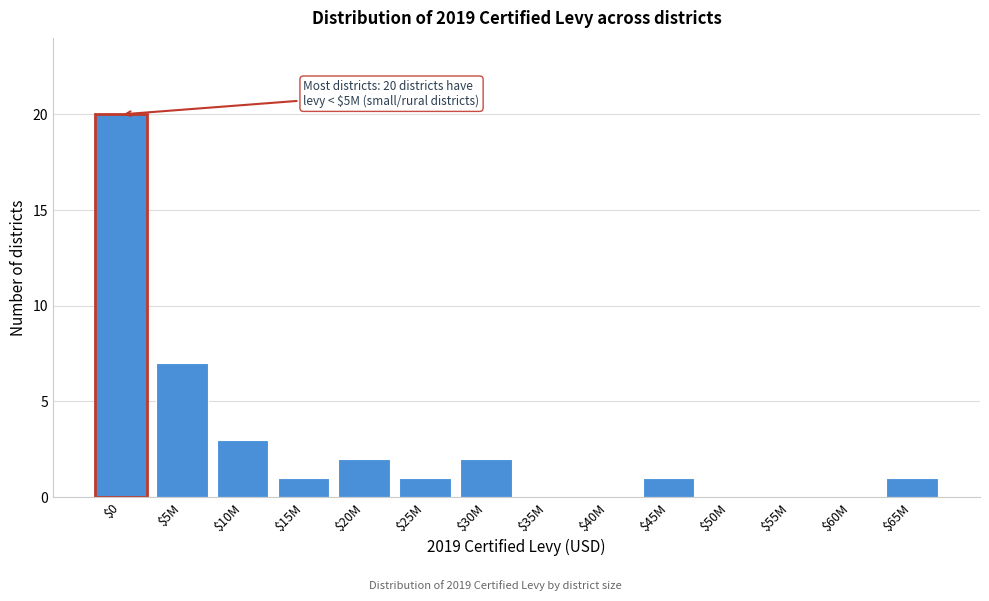

Is it true that the value at $25M is 1?

True